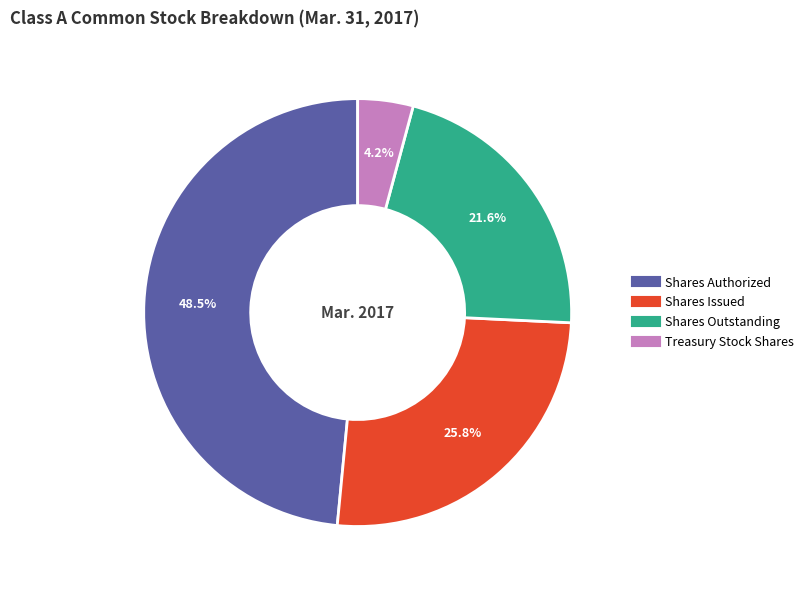

Is there any slice that represents more than half of the pie?

No